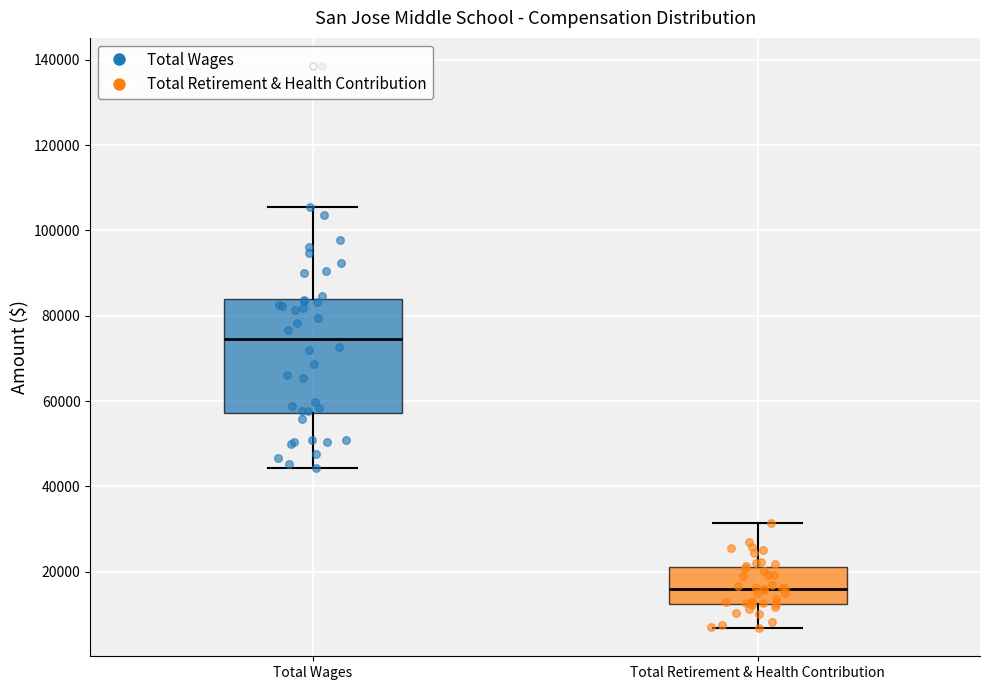

Where is the upper edge of the box for Total Wages on the y-axis? The values are not printed on the chart, so give them approximately, as read against the axis.

84000